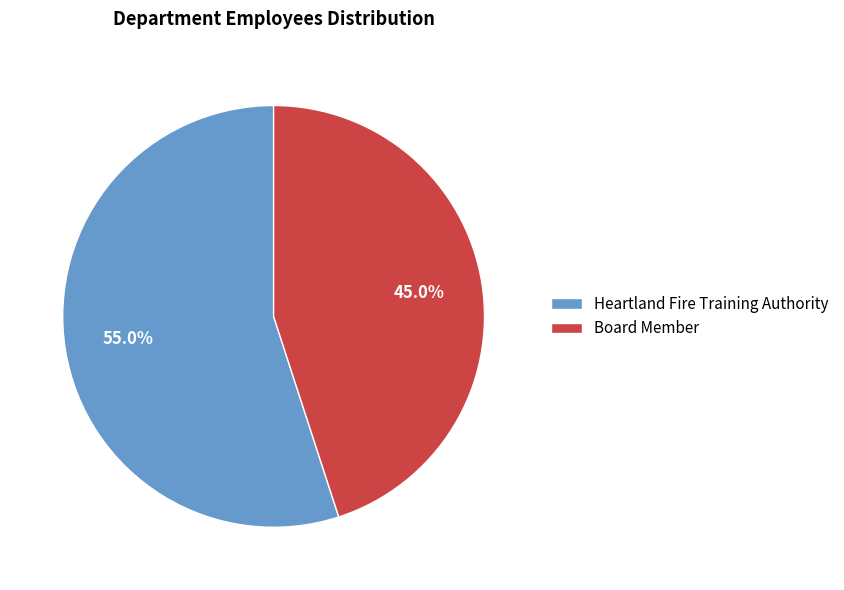

Which slice is the largest?

Heartland Fire Training Authority